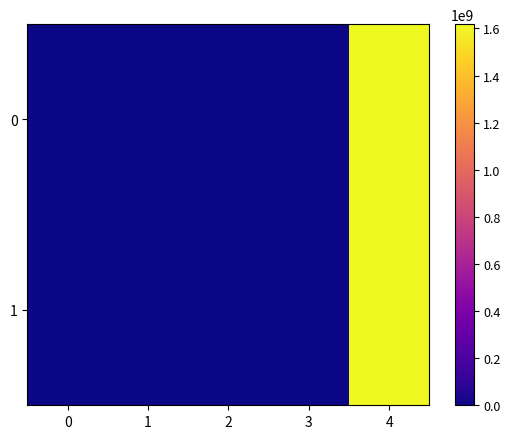

Reading left to right, what are all the values shown in this chart?

0: 0=-1.0	1=2.0	2=1.0	3=4.2	4=1618038934.0
1: 0=1.0	1=9.0	2=1.0	3=4.2	4=1618038664.0